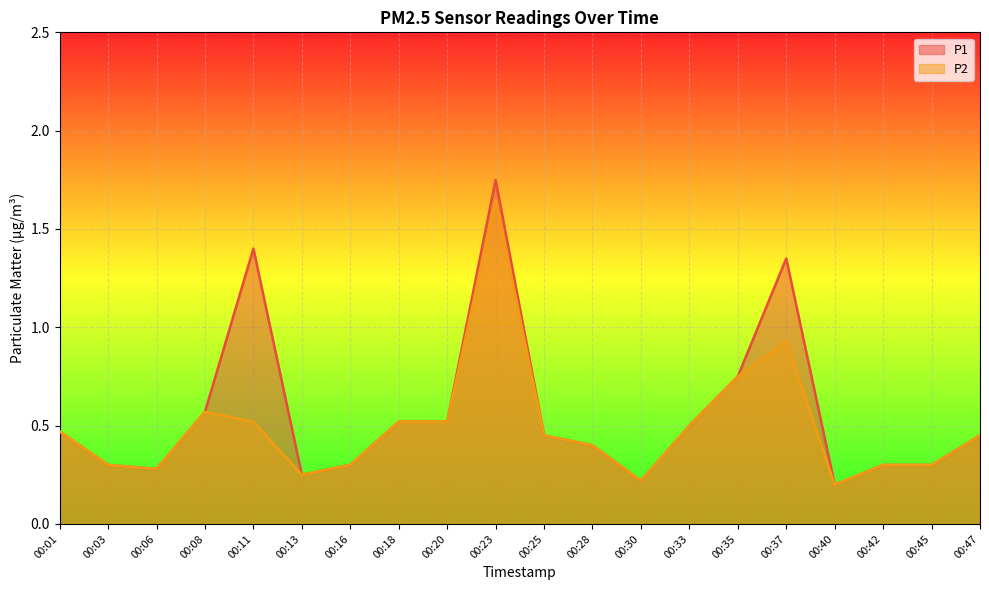

What is the highest value of the P2 series?

1.6